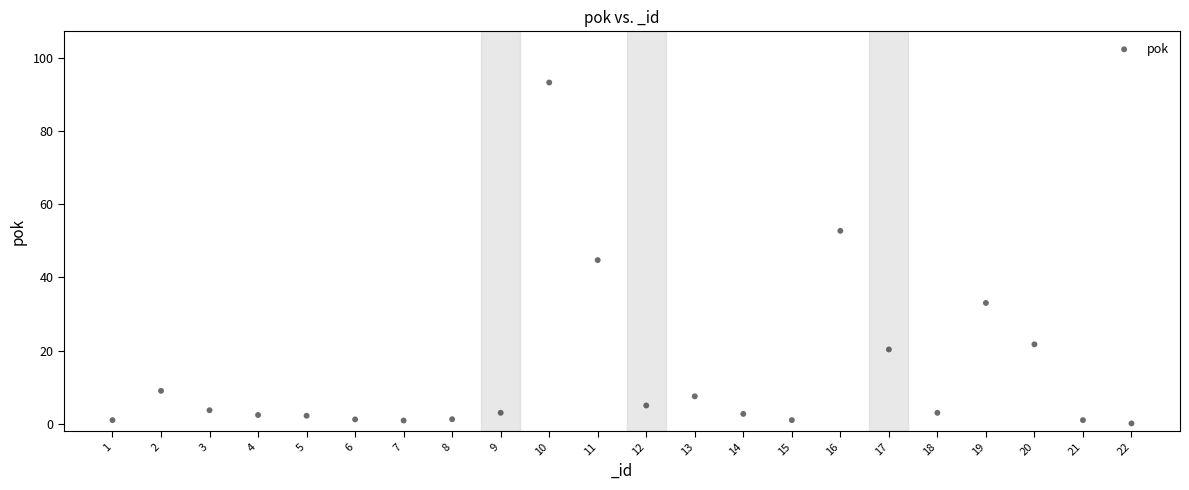

What is the range of X values (max minus min)?

21.0